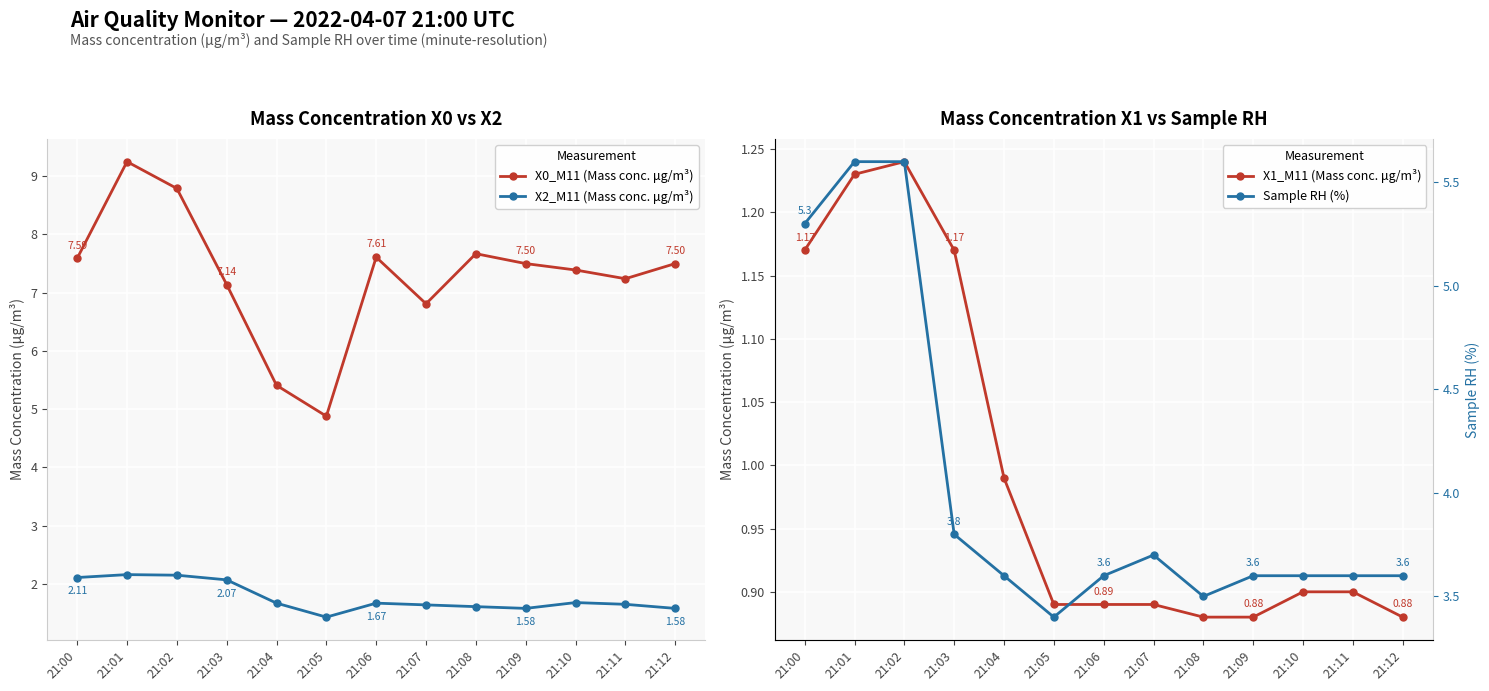

Read the Sample RH (%) value at 21:06.

3.6